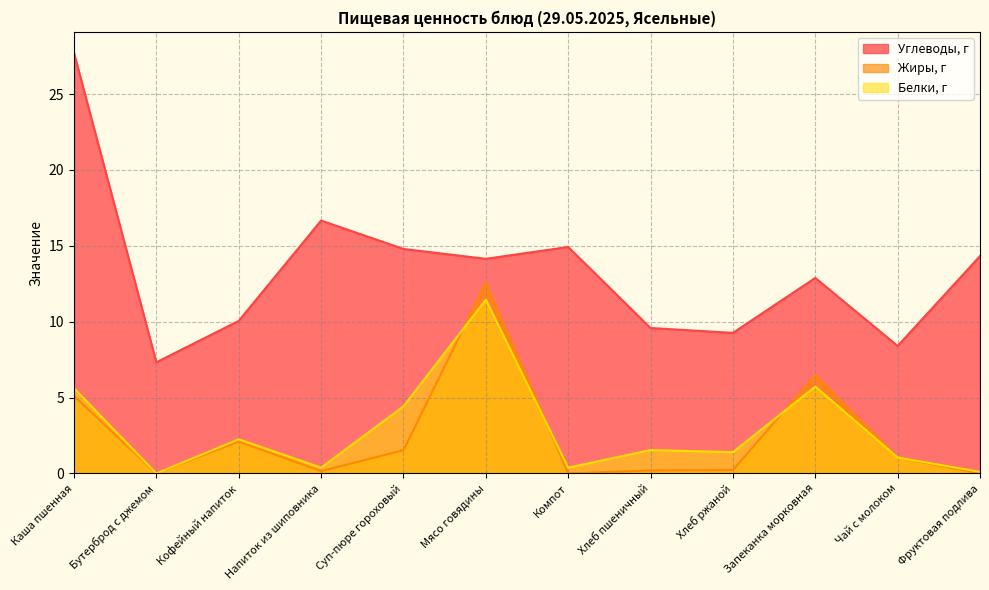

Between which two adjacent categories do Жиры, г and Белки, г first intersect?

Суп-пюре гороховый and Мясо говядины